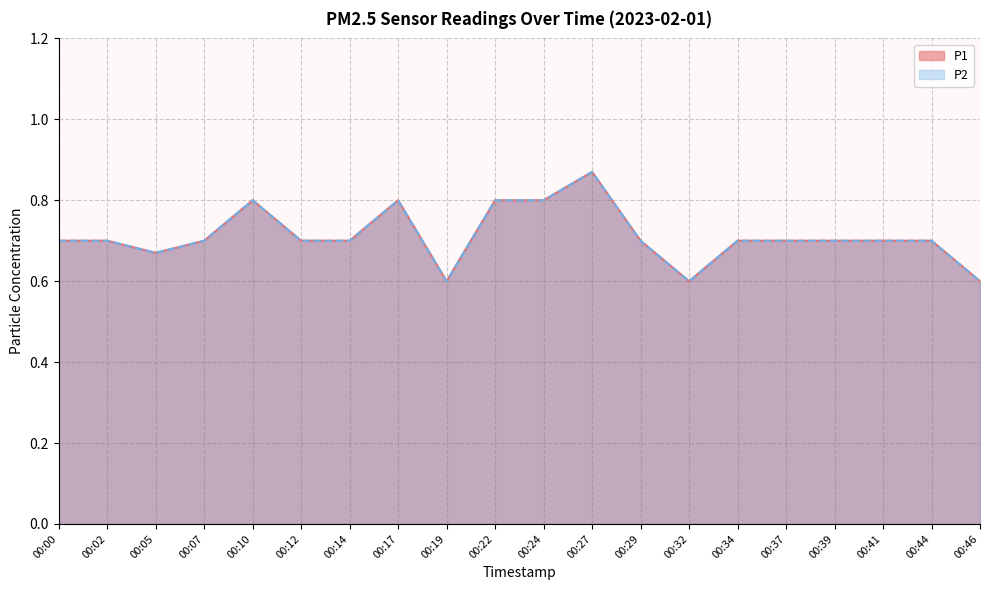

What is the sum of the P2 values at 00:41 and 00:12?

1.4